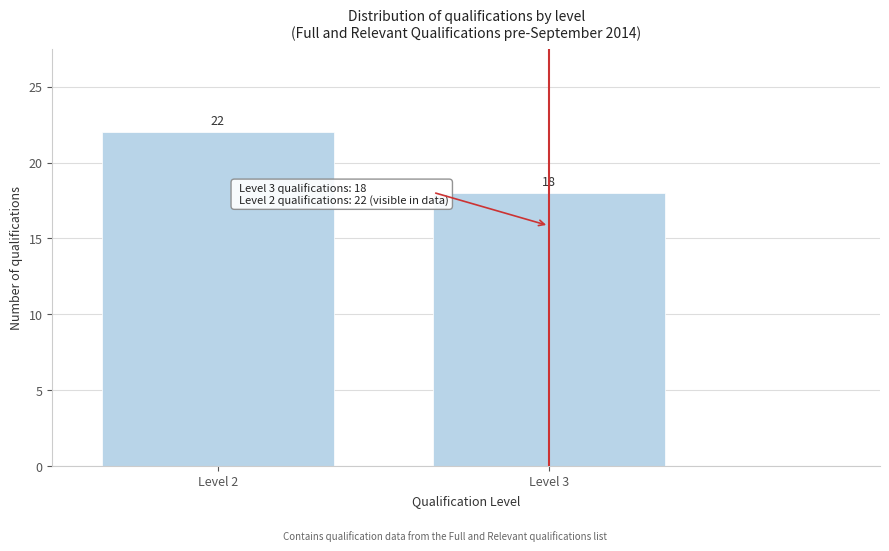

Reading left to right, list all the values displayed in this chart.

22	18